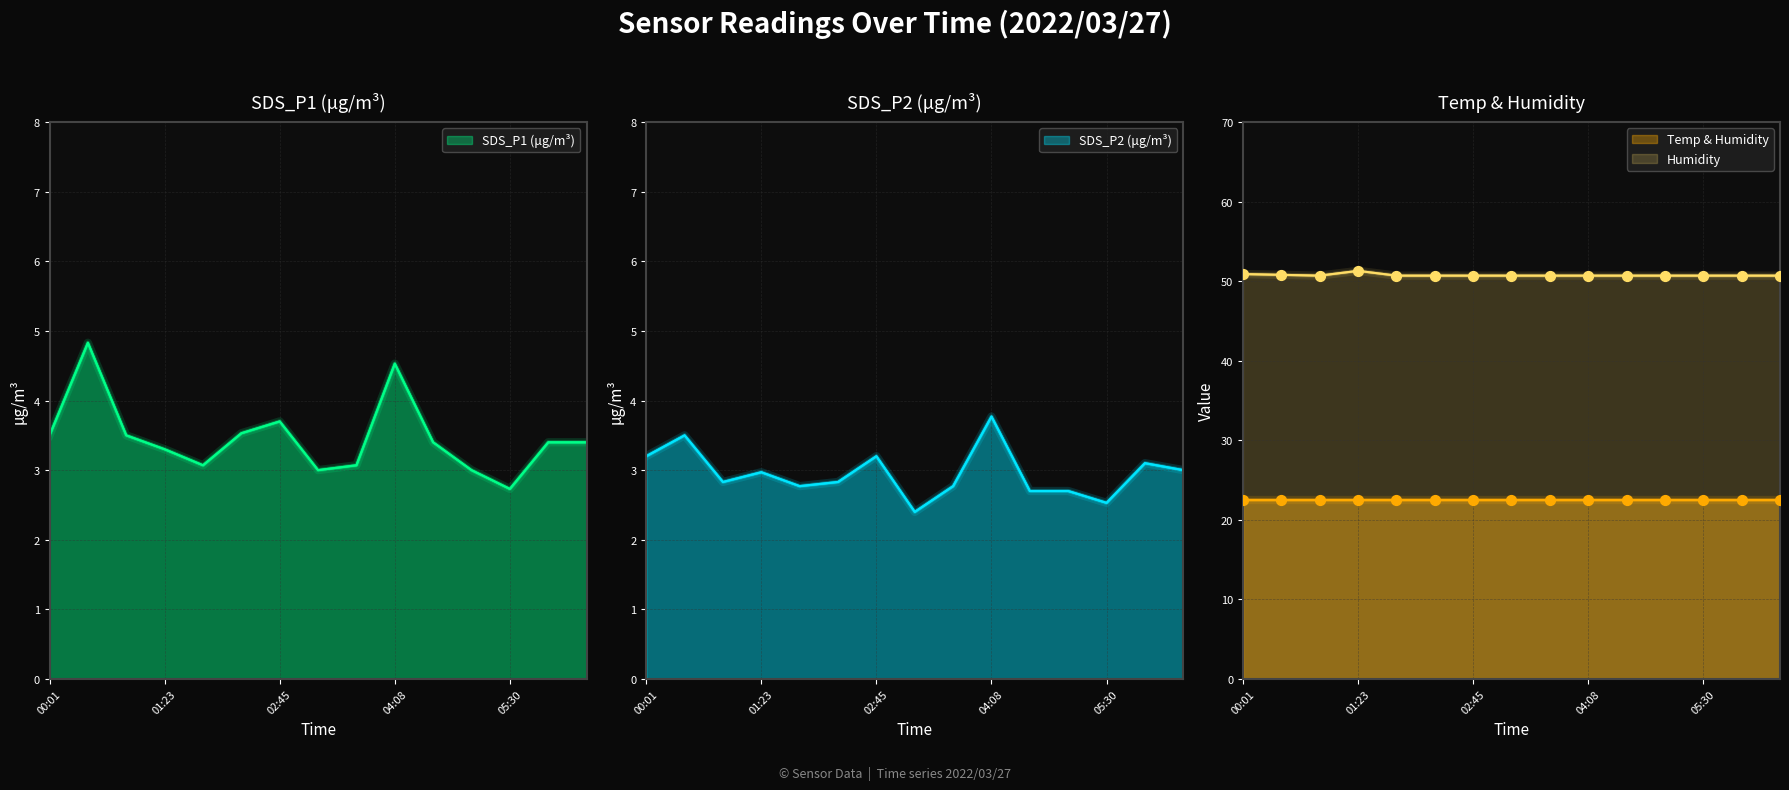

Which series reaches the maximum Y coordinate?

Humidity